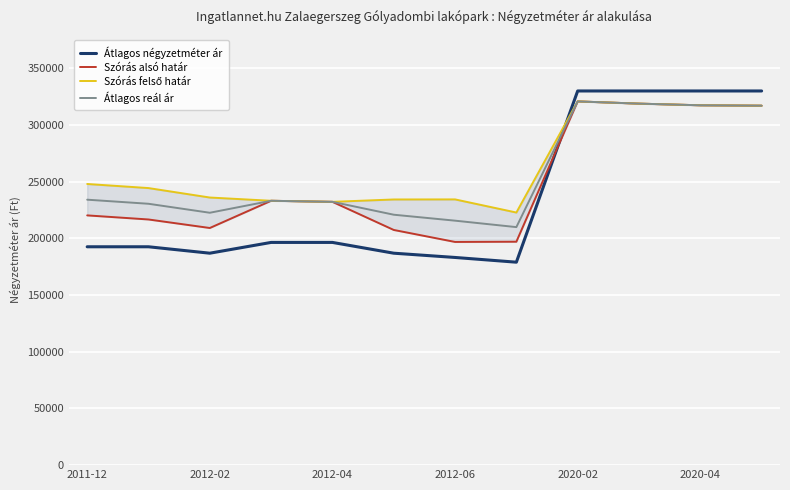

Rank the series by their maximum value, from lowest to highest.

Szórás alsó határ, Szórás felső határ, Átlagos reál ár, Átlagos négyzetméter ár